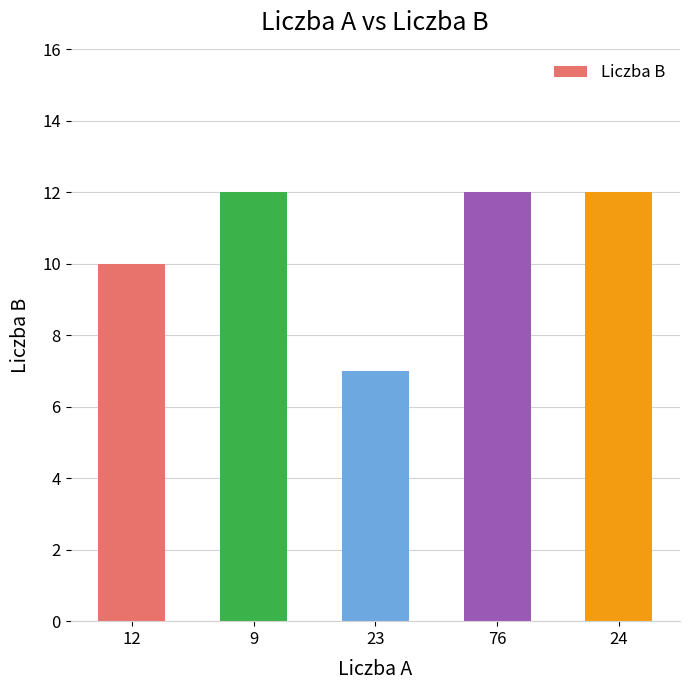

What is the maximum value shown in the chart?

12